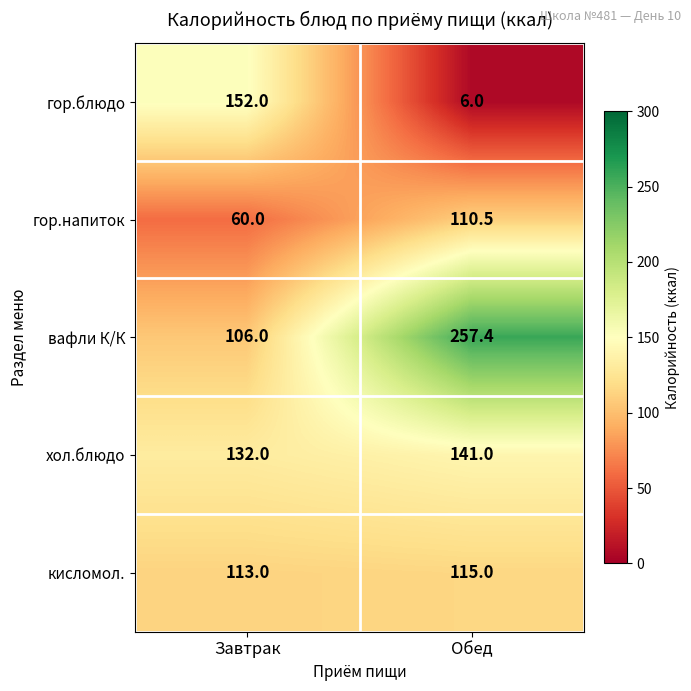

True or false: кисломол. has a value of 113.0 at Завтрак.

True